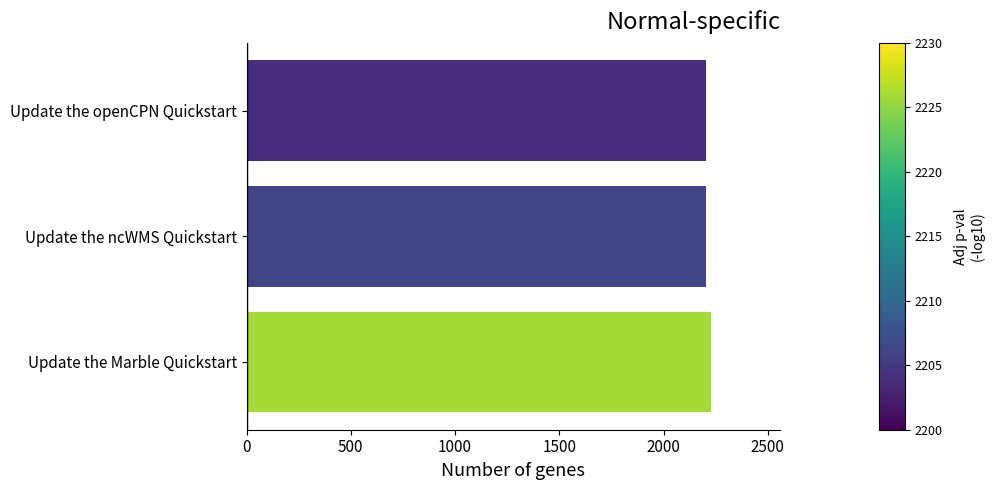

What is the smallest value displayed?

2204